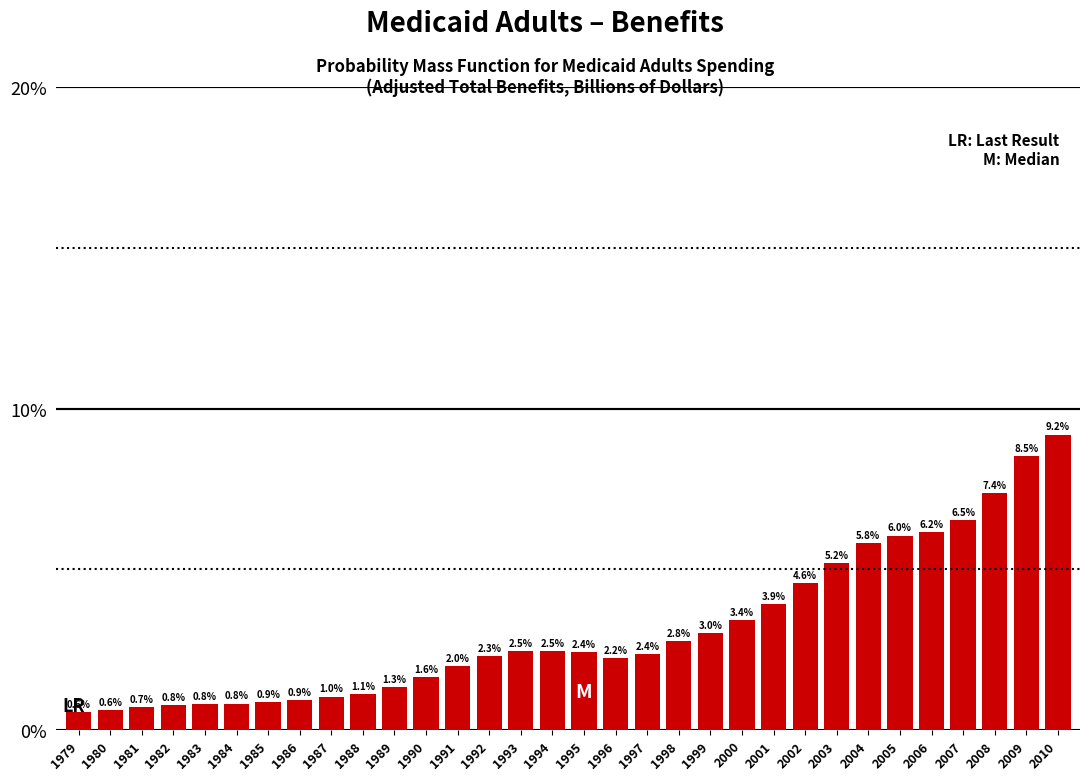

Reading left to right, transcribe all the data shown in this chart.

0.6	0.6	0.7	0.8	0.8	0.8	0.9	0.9	1.0	1.1	1.3	1.6	2.0	2.3	2.5	2.5	2.4	2.2	2.4	2.8	3.0	3.4	3.9	4.6	5.2	5.8	6.0	6.2	6.5	7.4	8.5	9.2